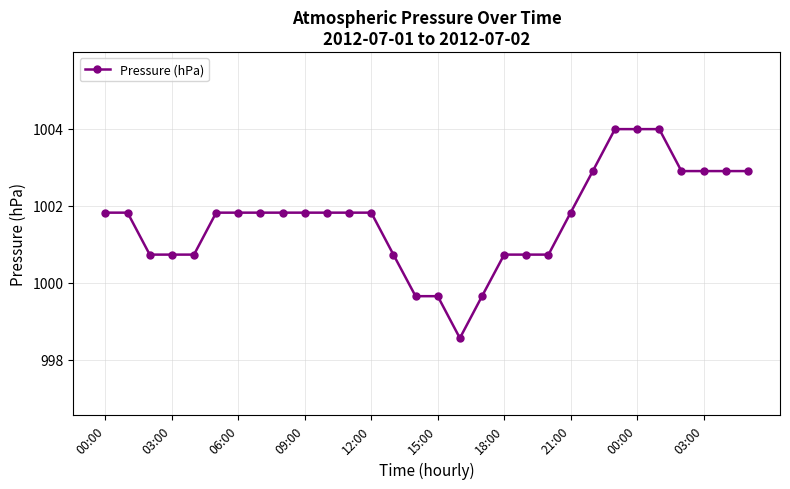

How many distinct data groups are displayed?

1